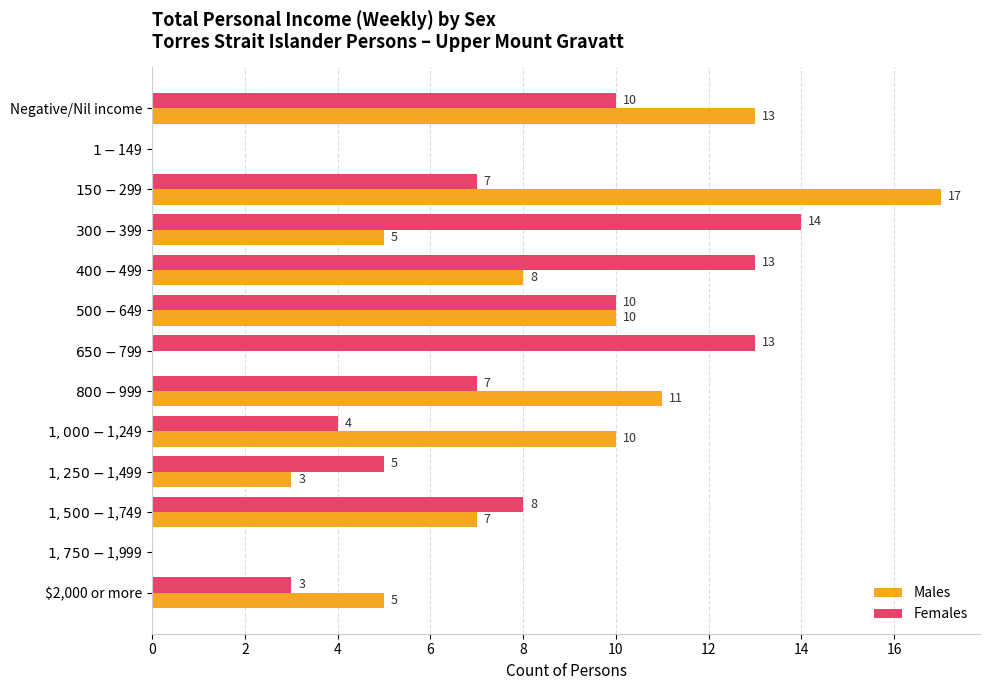

How many distinct data groups are displayed?

2